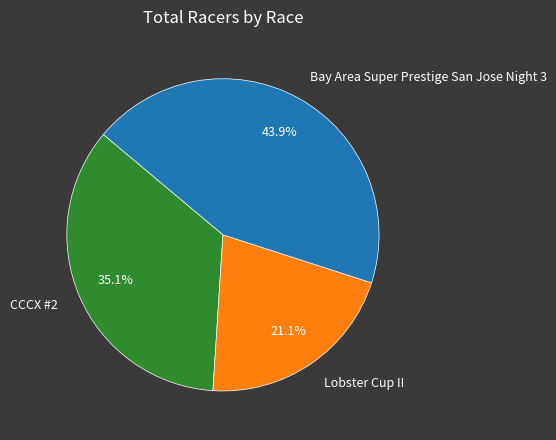

True or false: Lobster Cup II accounts for 29% of the total.

False